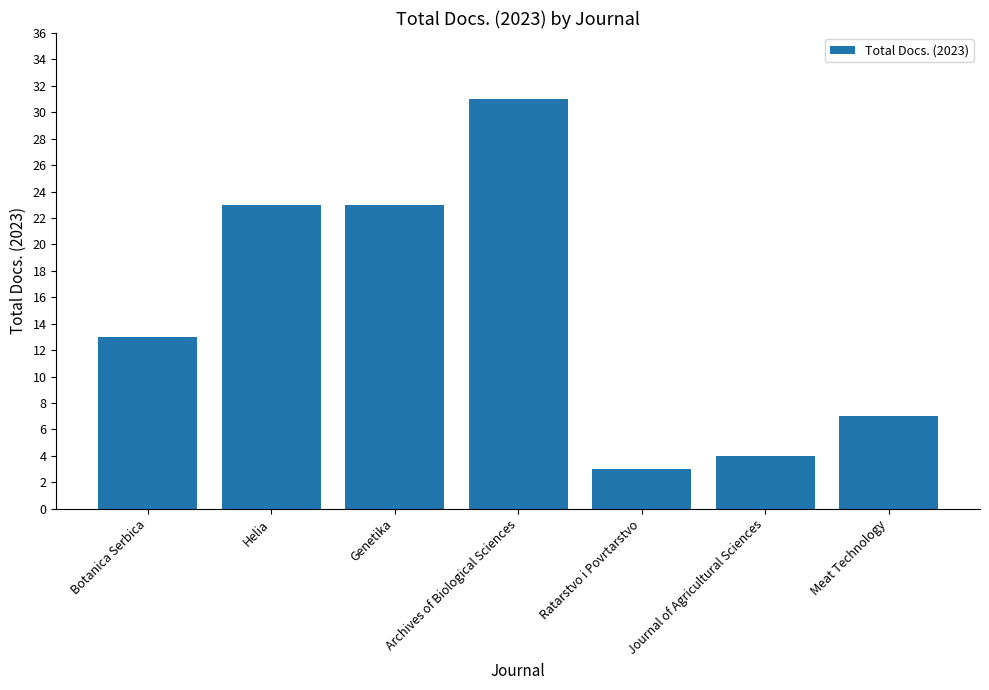

What is the label of the 5th bar from the left?

Ratarstvo i Povrtarstvo